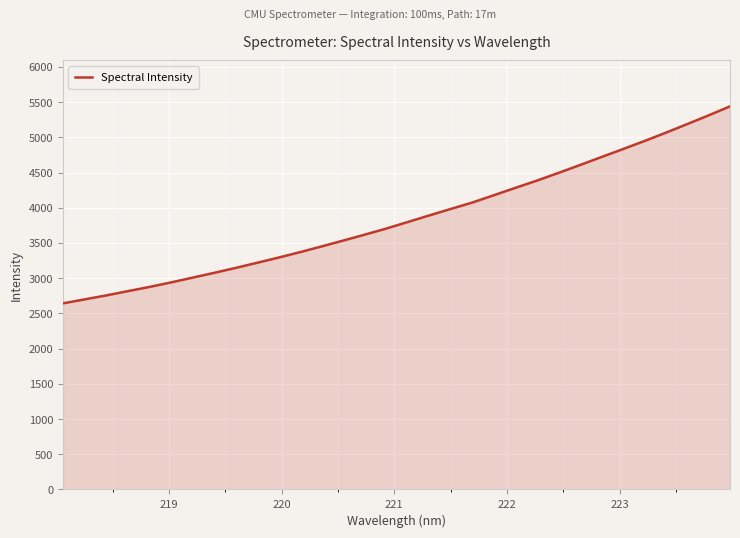

What is the smallest value displayed?

2642.2